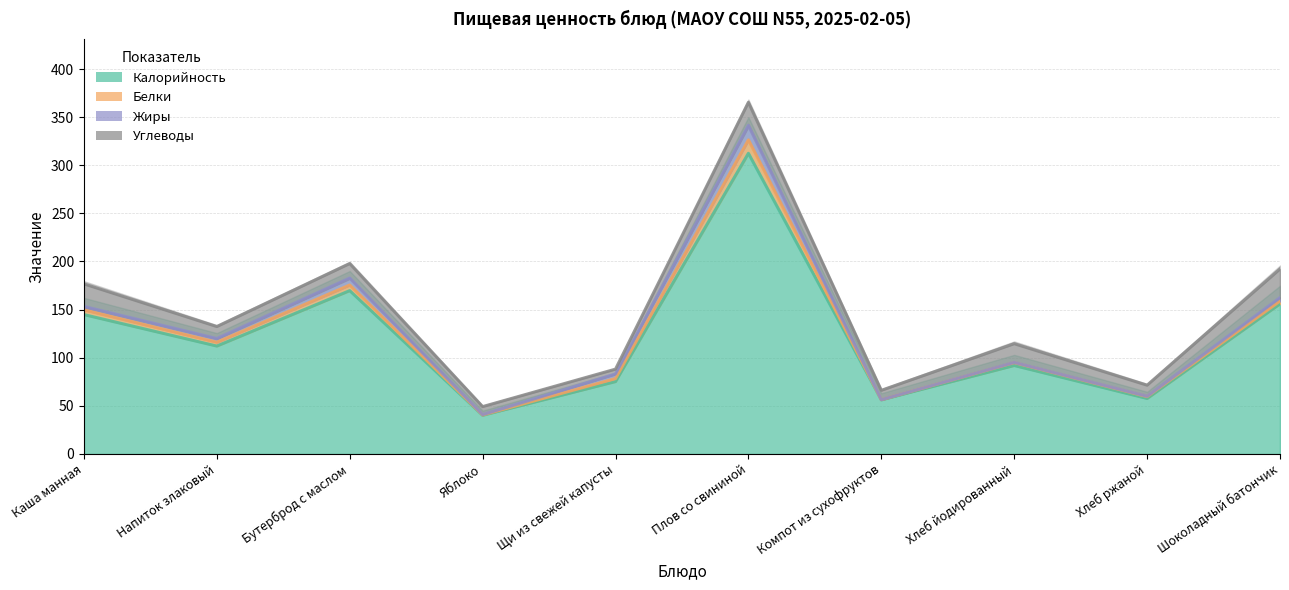

What is the spread (max minus min) of values at Шоколадный батончик?

36.2